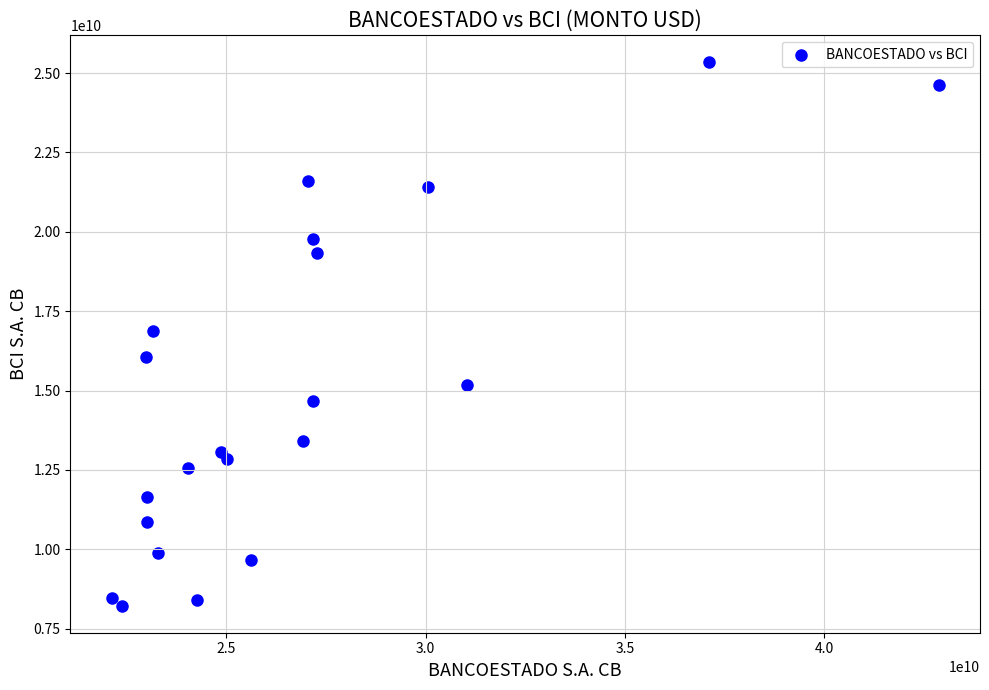

What is the range of X values (max minus min)?

20753912409.8